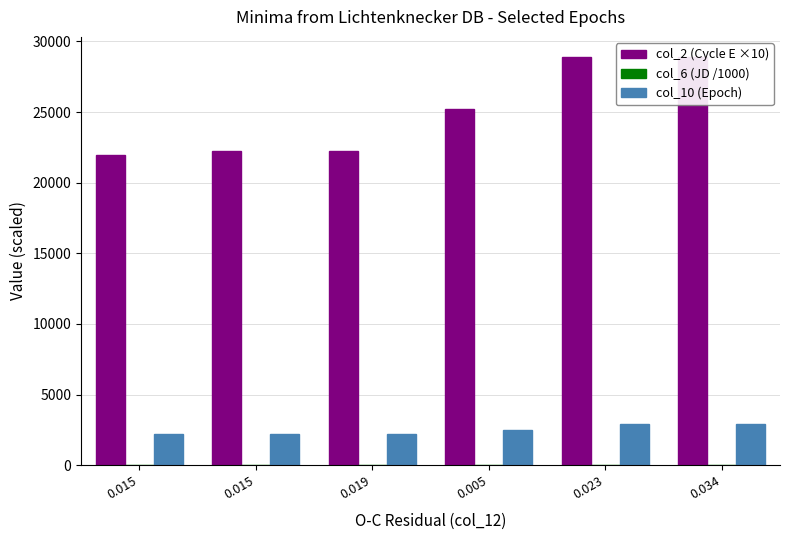

What value does the col_6 (JD /1000) series have at 0.015?

36.9